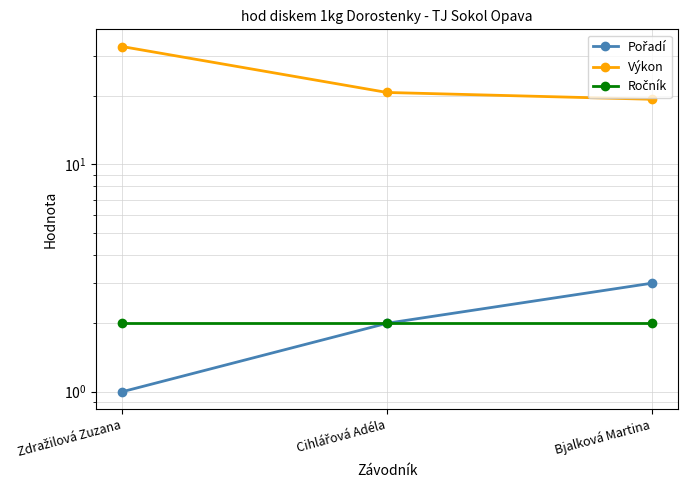

Reading left to right, what are all the values shown in this chart?

Pořadí: Zdražilová Zuzana=1.0	Cihlářová Adéla=2.0	Bjalková Martina=3.0
Výkon: Zdražilová Zuzana=33.0	Cihlářová Adéla=20.7	Bjalková Martina=19.3
Ročník: Zdražilová Zuzana=2.0	Cihlářová Adéla=2.0	Bjalková Martina=2.0